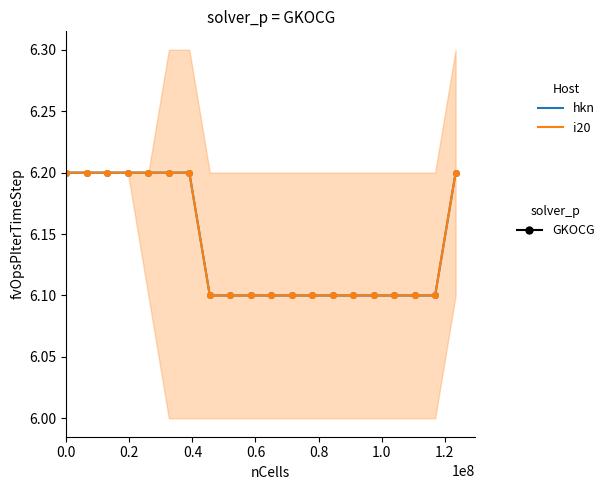

Which series has the largest total across all categories?

hkn